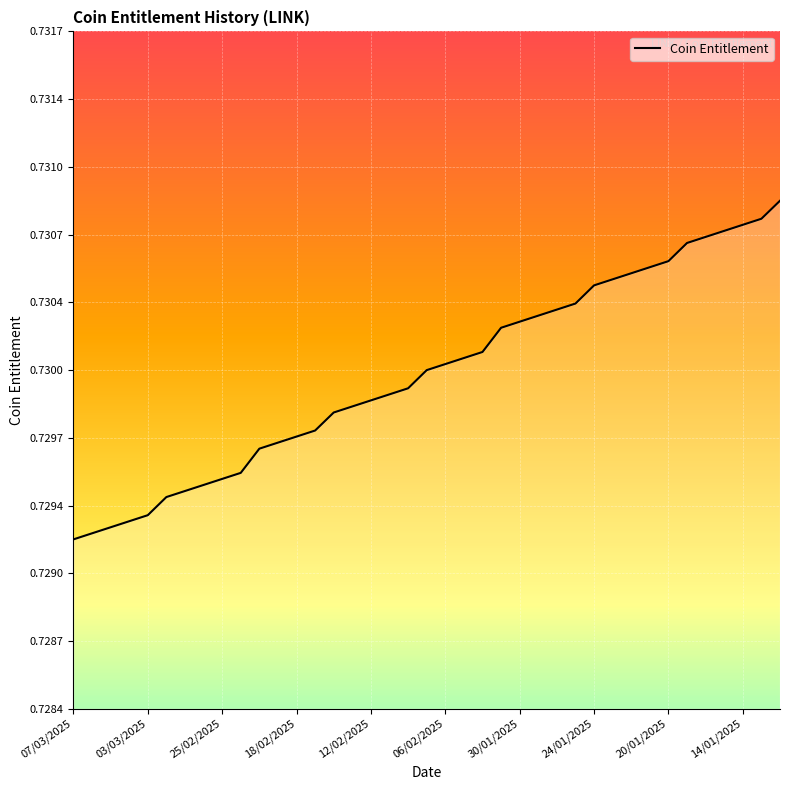

What is the value of the 34th point from the left?

0.7